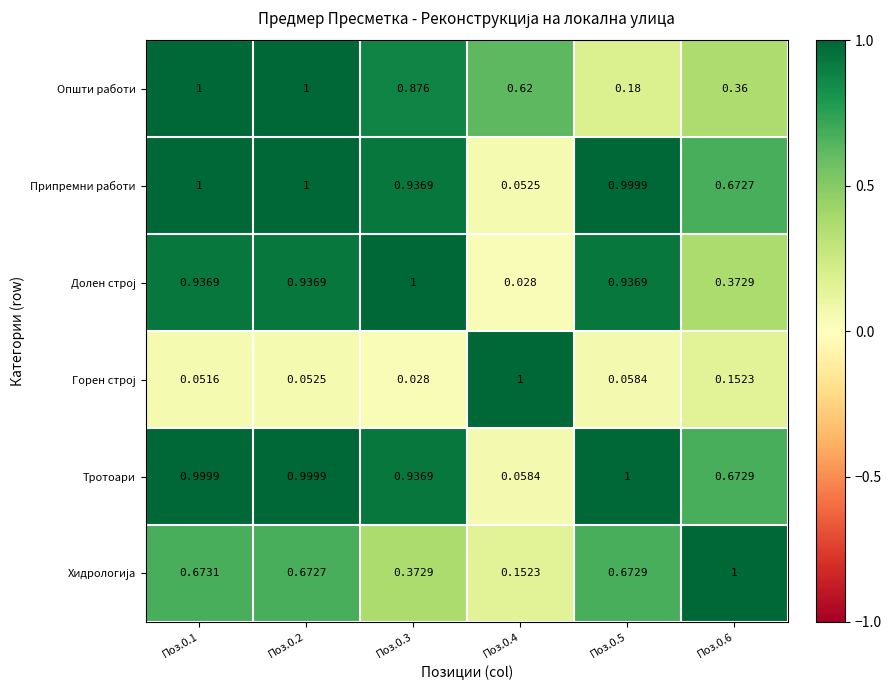

Which series has the largest total across all categories?

Тротоари